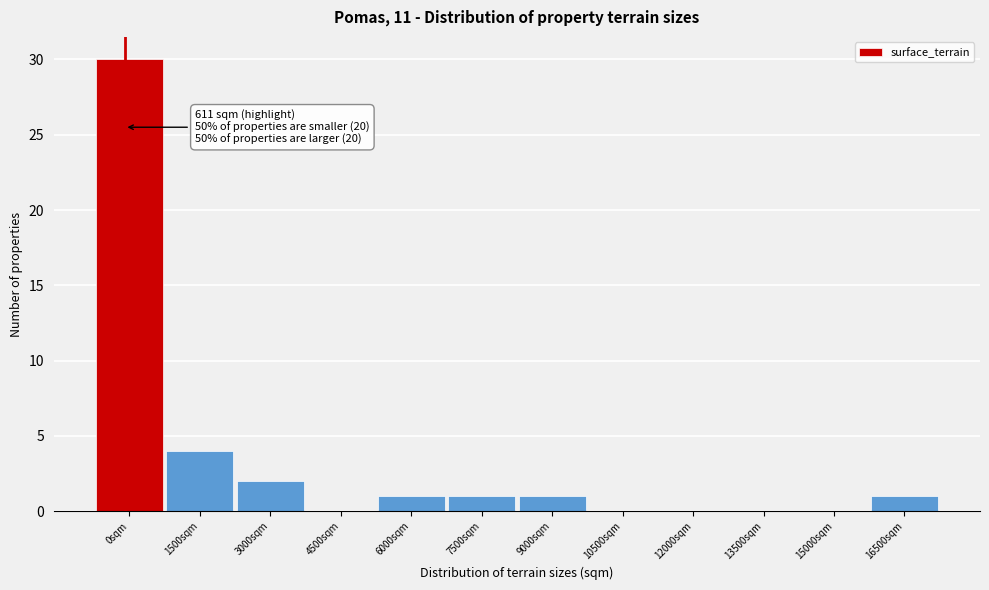

Reading right to left, list all the values displayed in this chart.

16500sqm=1	15000sqm=0	13500sqm=0	12000sqm=0	10500sqm=0	9000sqm=1	7500sqm=1	6000sqm=1	4500sqm=0	3000sqm=2	1500sqm=4	0sqm=30